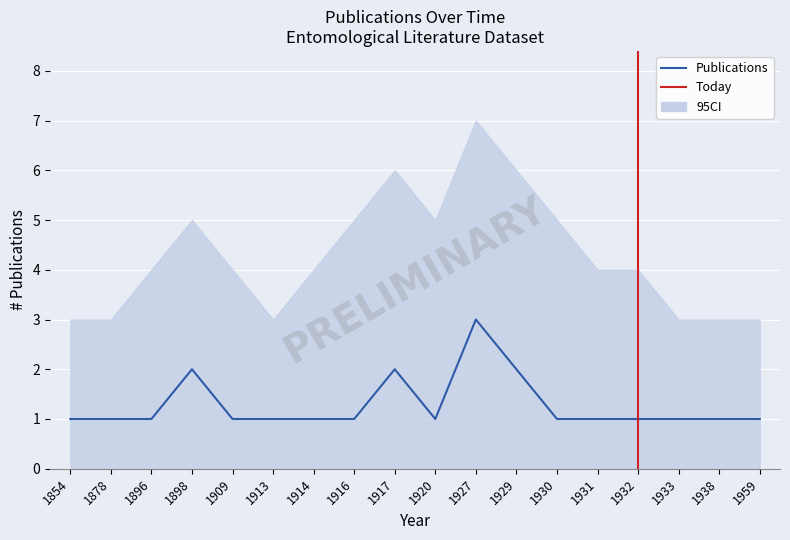

What is the sum of the values at 1959 and 1878?

2